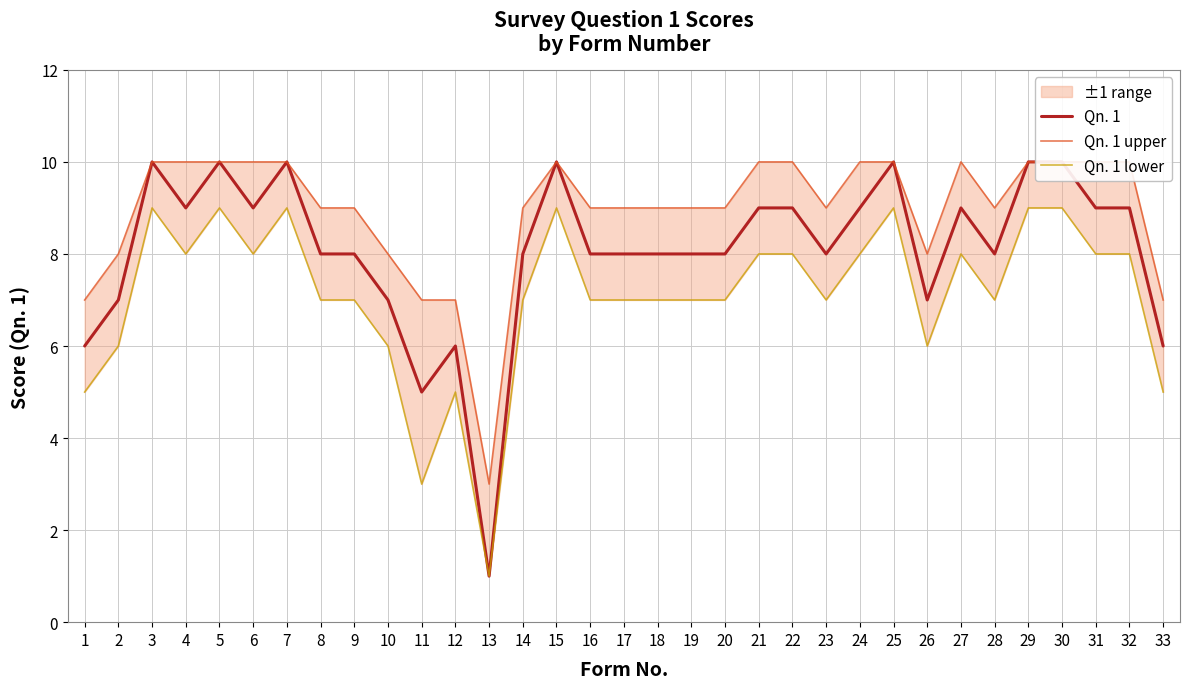

Which series has the largest range (max minus min)?

Qn. 1